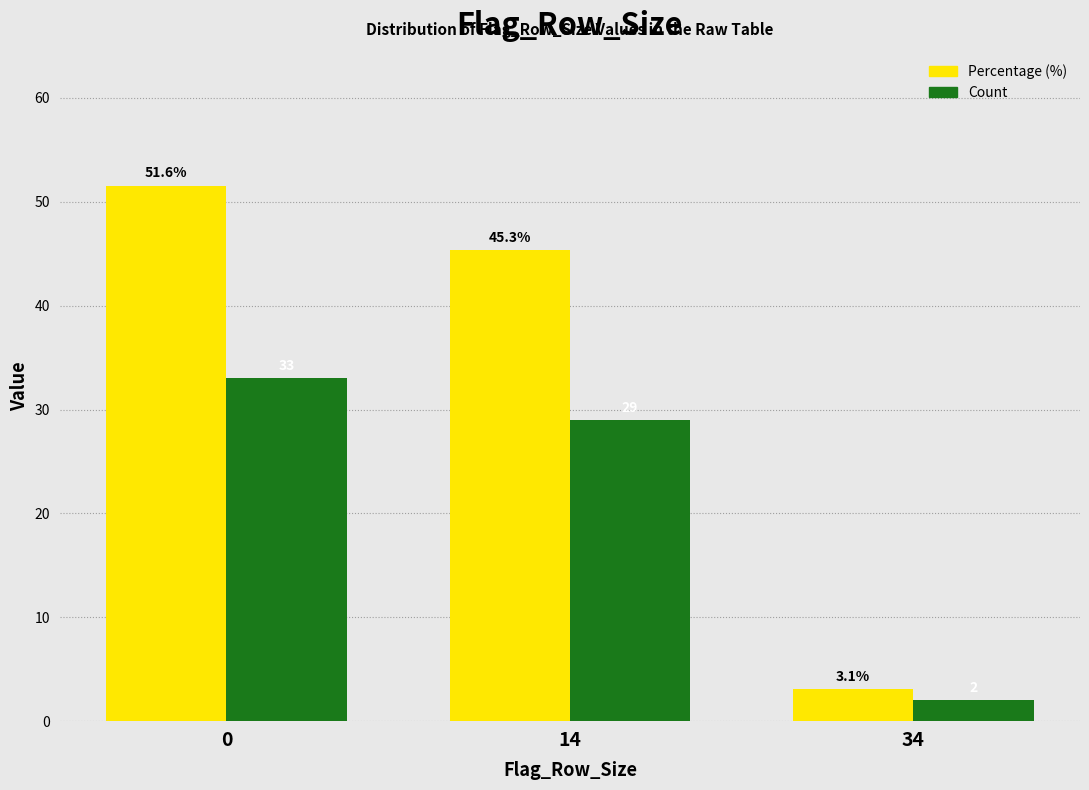

Reading left to right, what are all the values shown in this chart?

Percentage (%): 51.6	45.3	3.1
Count: 33.0	29.0	2.0